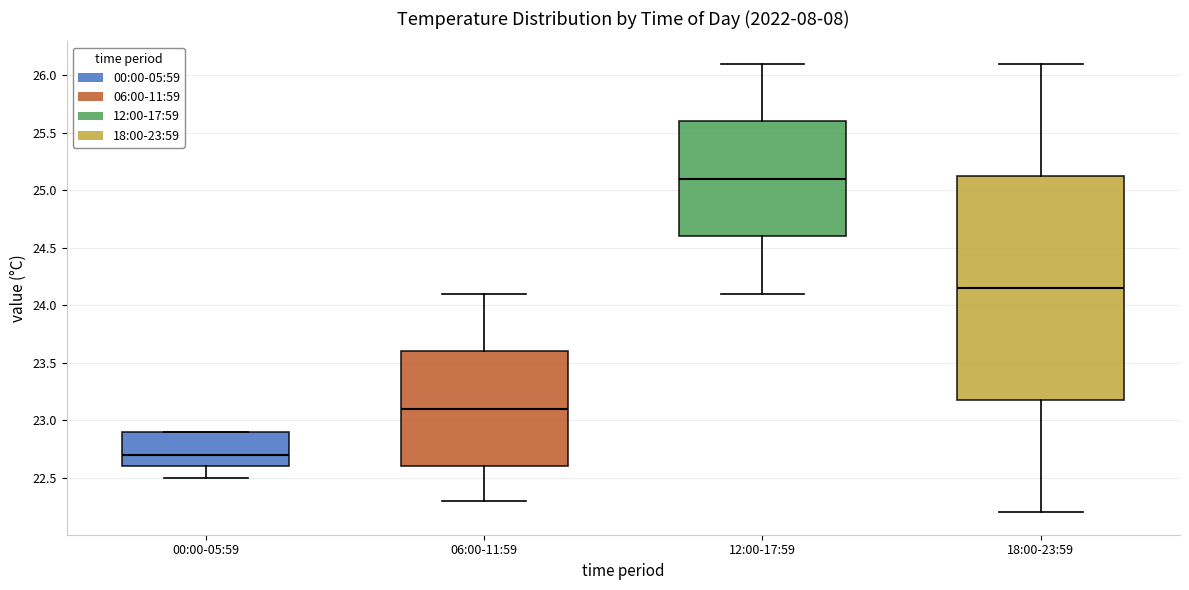

Where does the lower whisker of the box for 00:00-05:59 end on the y-axis? The values are not printed on the chart, so give them approximately, as read against the axis.

22.50